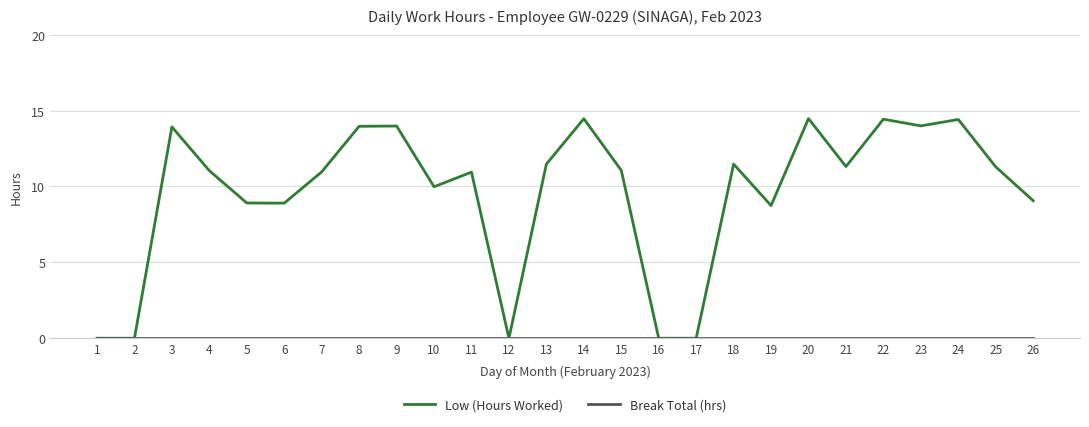

Which series has the largest total across all categories?

Low (Hours Worked)